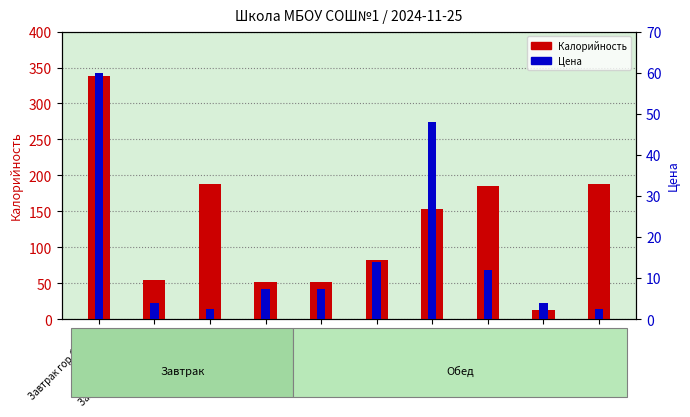

What are all the series names shown in the legend?

Калорийность, Цена